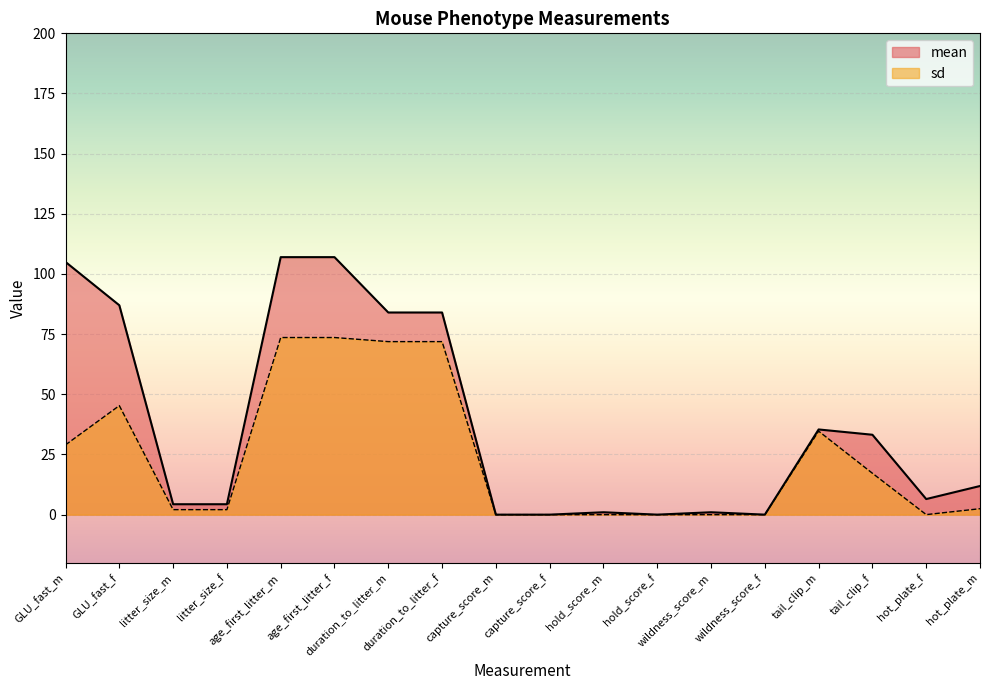

What is the sum of the sd values at GLU_fast_f and wildness_score_m?

45.3